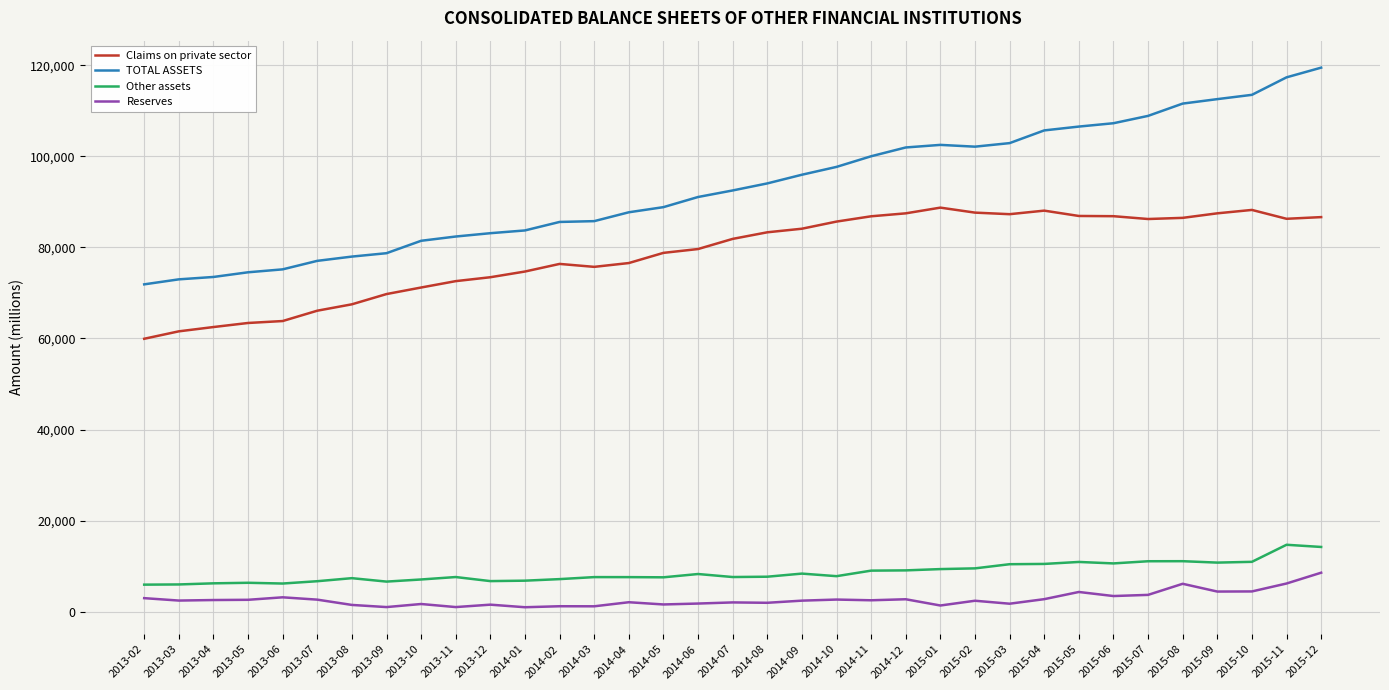

What is the difference between the maximum and minimum values in the Other assets series?

8756.8